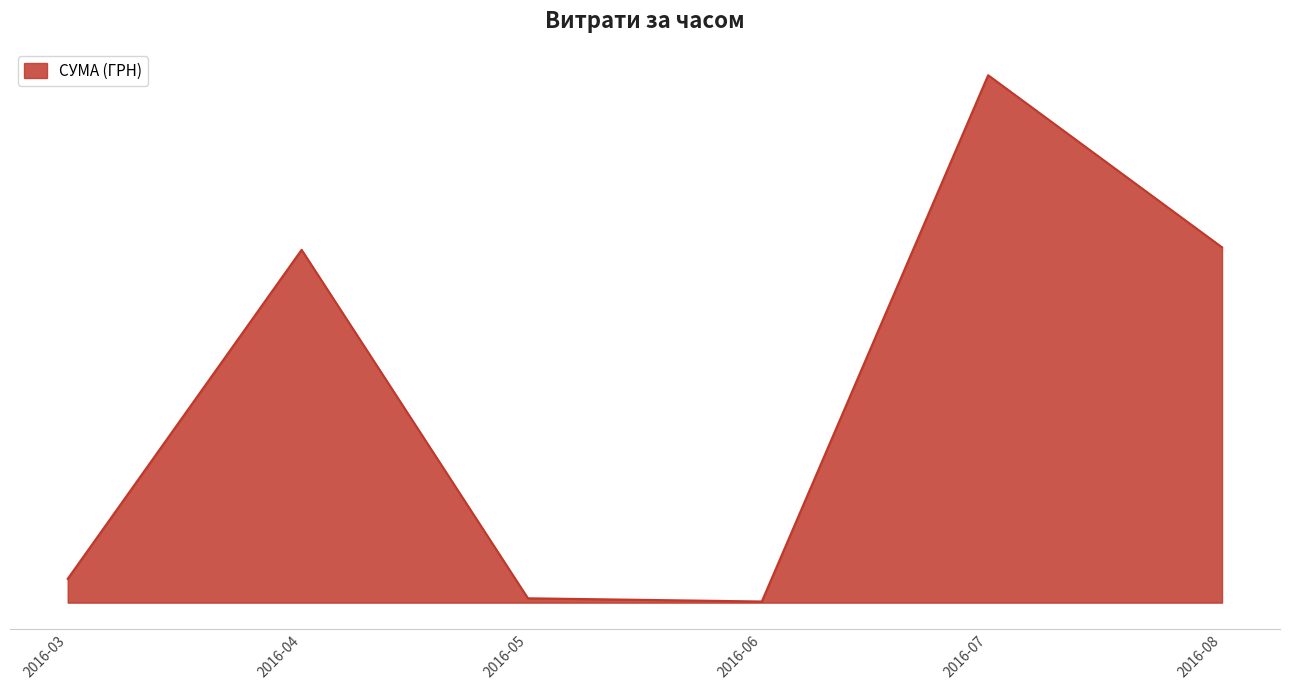

Does the chart display data point markers on the line(s)?

No